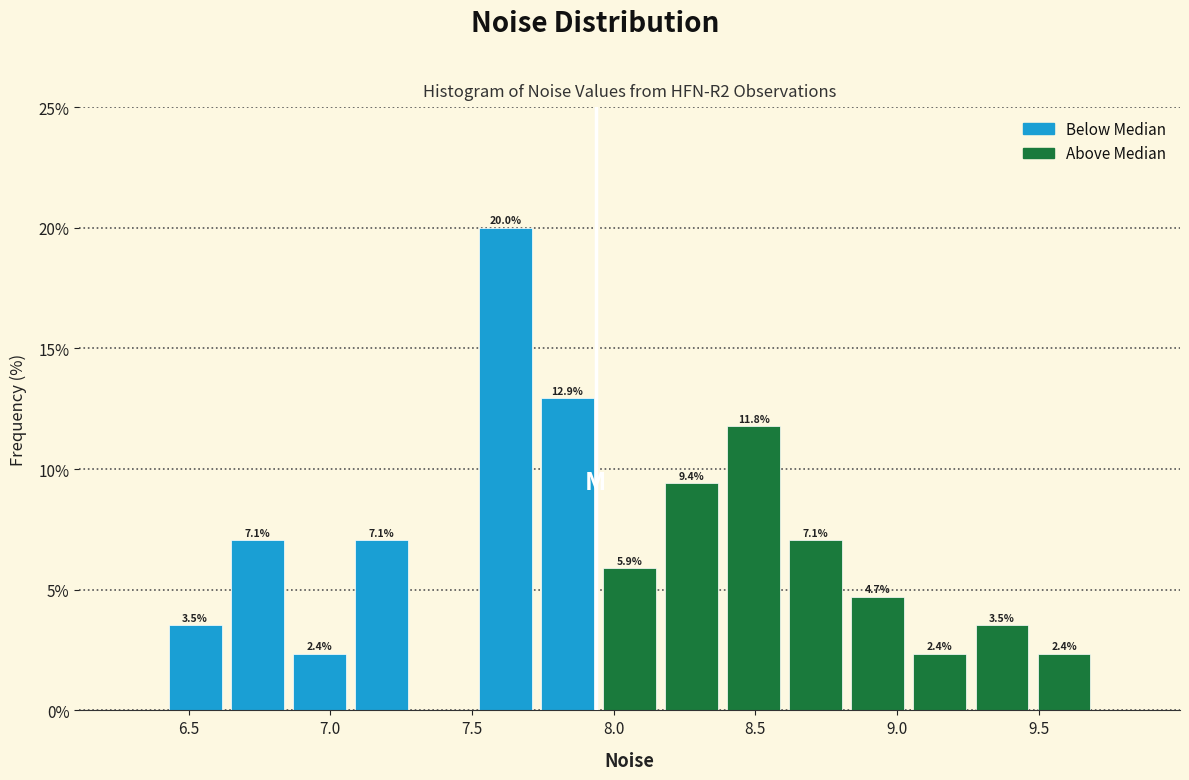

Which range on the x-axis has the tallest bar?

7.50 to 7.75